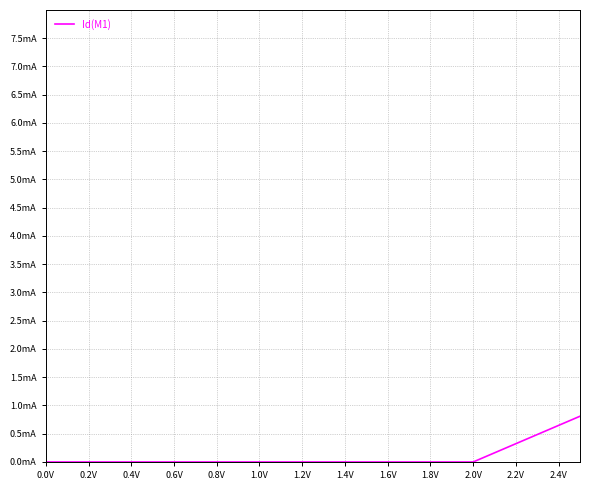

Reading left to right, extract all data points from this chart.

0.0	0.0	0.0	0.0	0.0	0.0	0.0	0.0	0.0	0.0	0.0	0.0	0.0	0.0	0.0	0.0	0.0	0.0	0.0	0.0	0.0	0.0	0.0	0.0	0.0	0.0	0.0	0.0	0.0	0.0	0.0	0.8